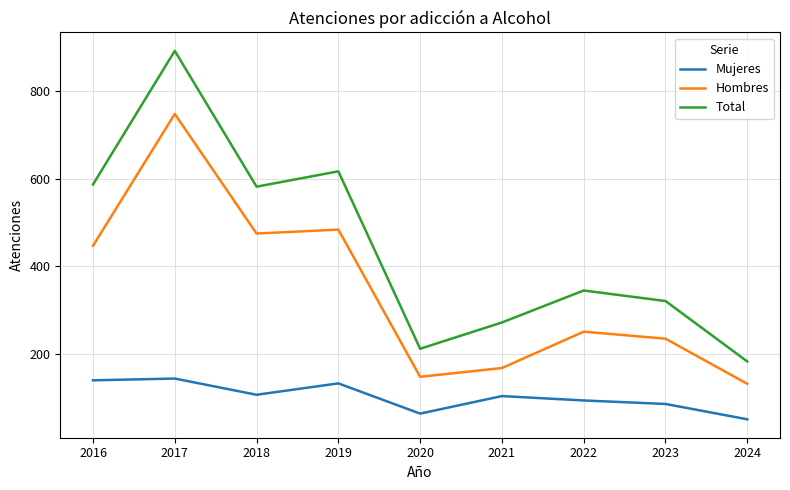

True or false: Total and Mujeres intersect in this chart.

False